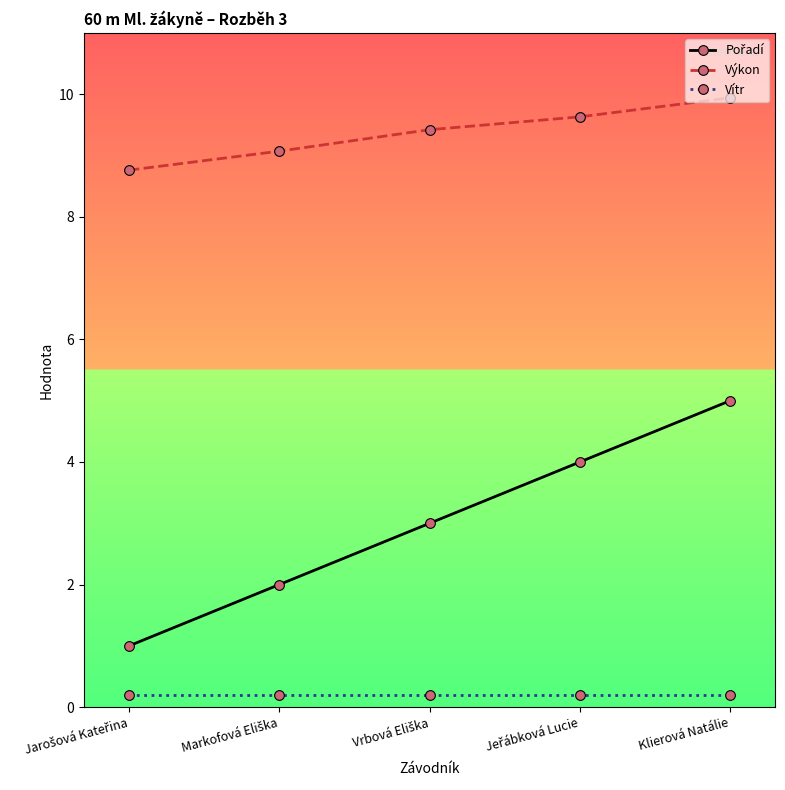

What is the difference between the maximum and minimum values in the Výkon series?

1.2